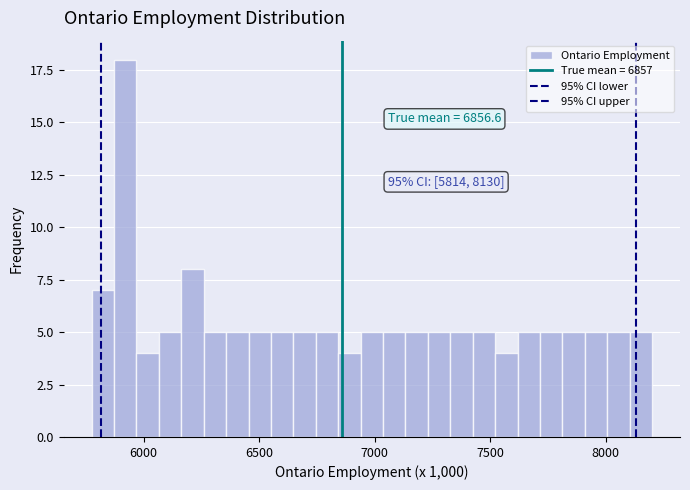

Around what value on the x-axis is the tallest bar? Give the approximate position of its centre, as read against the axis.

5900